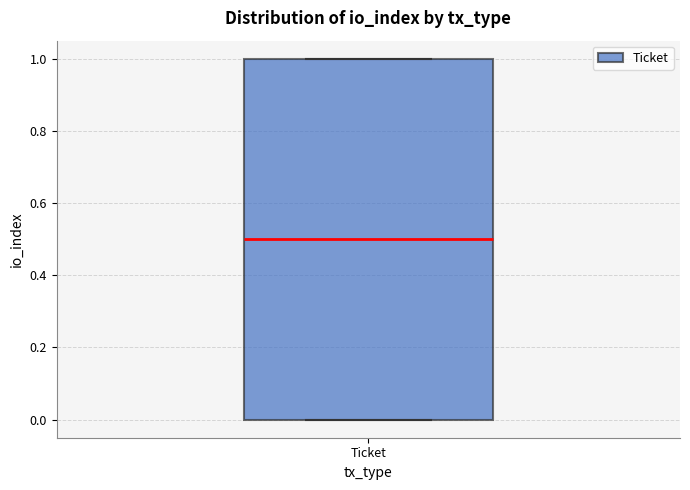

Read this box plot against the y-axis: the position of the median line, the range covered by the box, and the ends of both whiskers. The values are not printed on the chart, so give them approximately, as read against the axis.

median 0.5, box 0.0 to 1.0, whiskers 0.0 to 1.0